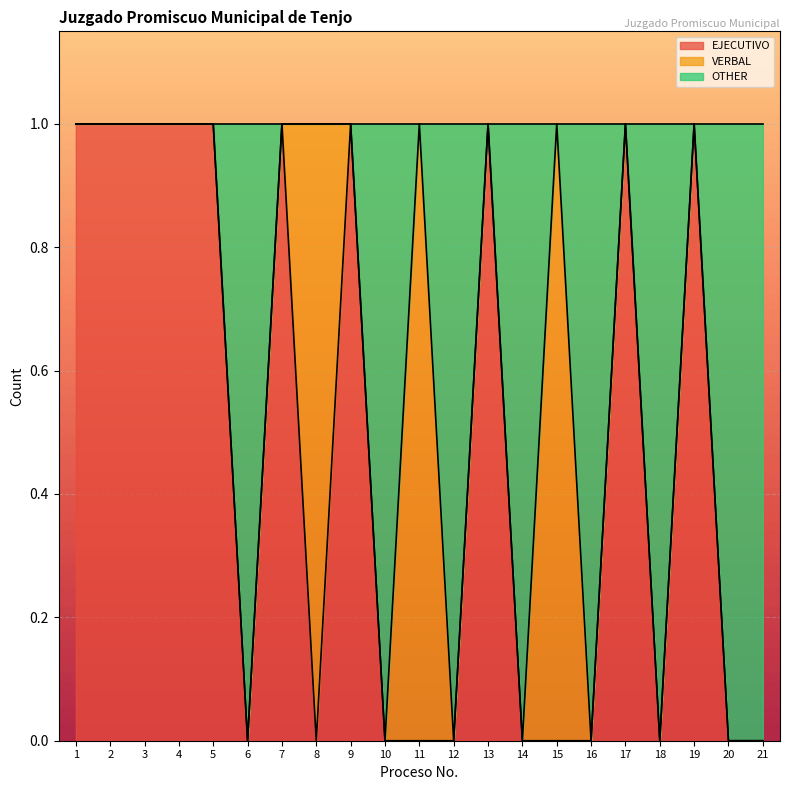

The EJECUTIVO series shows 1 at 13. True or false?

True